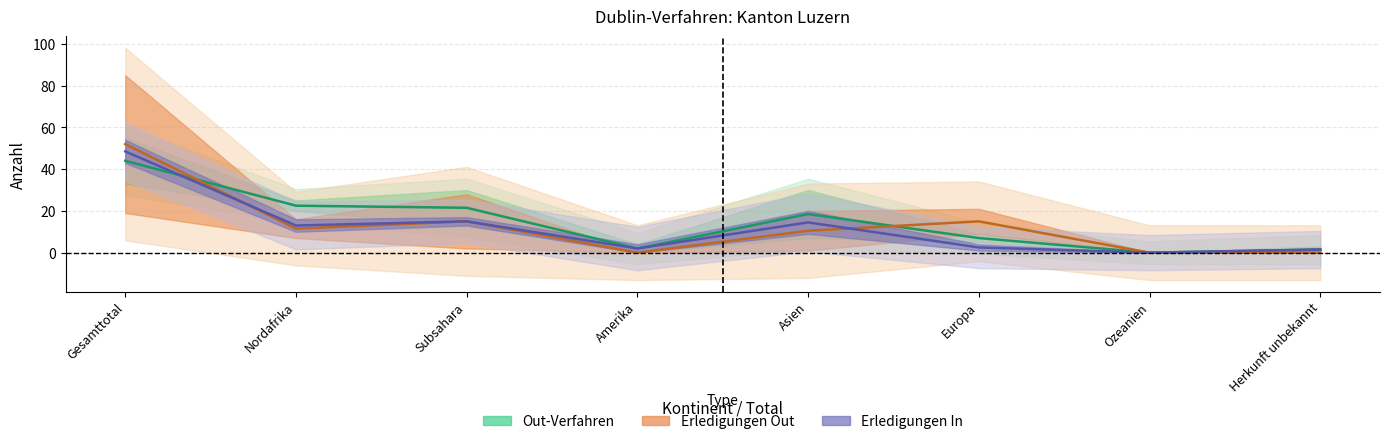

How many data points does each series have?

8